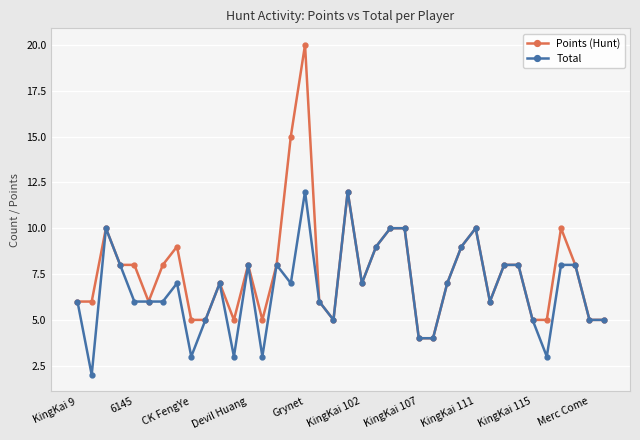

Which series has the widest spread of values?

Points (Hunt)